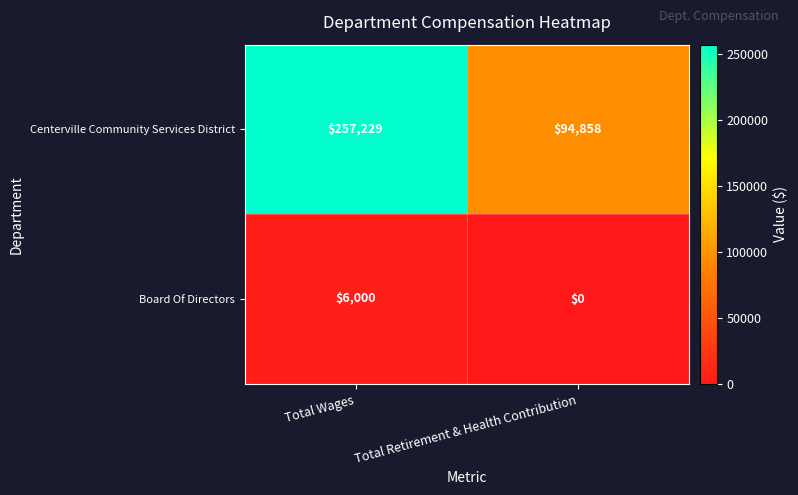

What is the average value of the Board Of Directors series?

3000